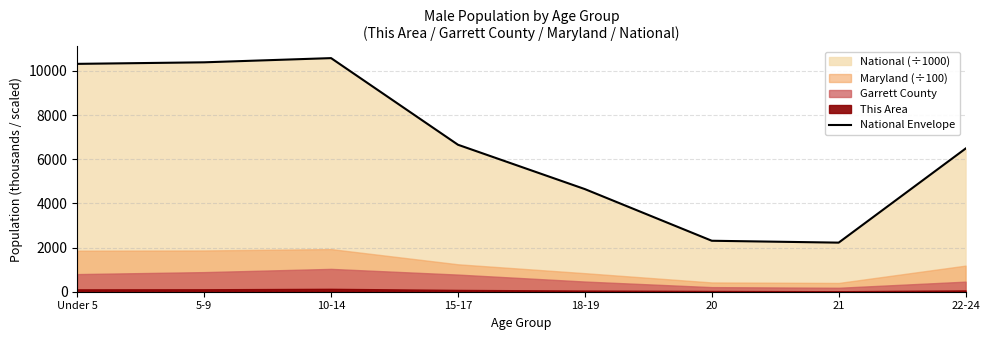

True or false: the data has more than 1 interior local peaks.

False